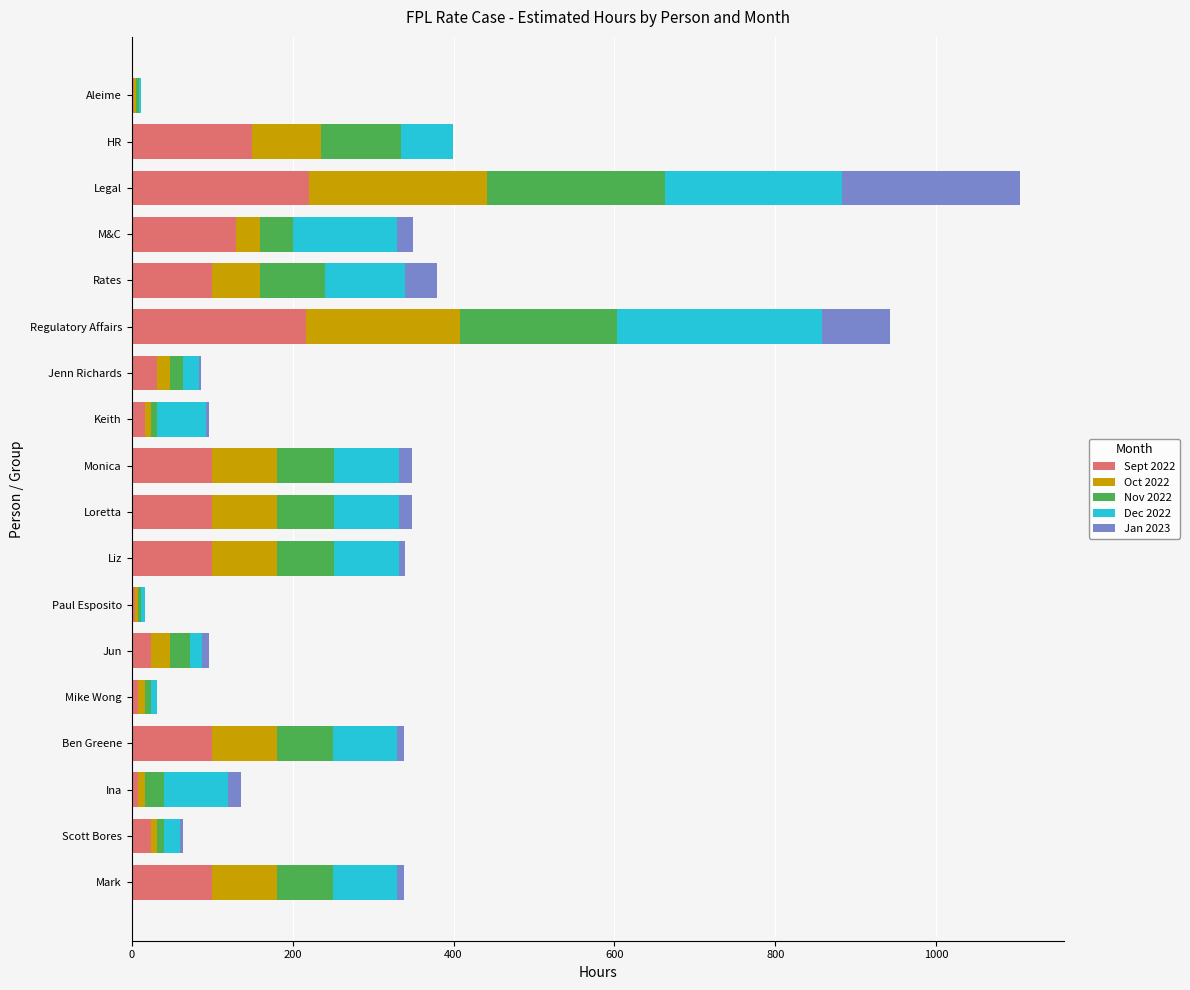

What is the maximum value for Sept 2022?

220.8